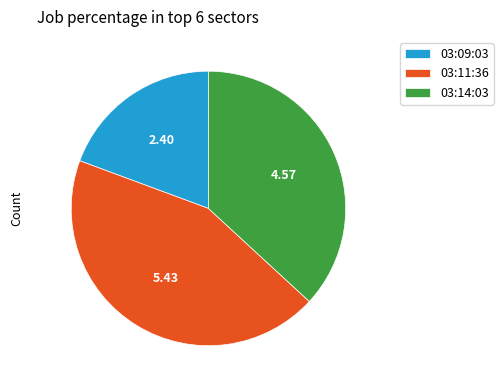

Which category has the smallest portion of the pie?

03:09:03